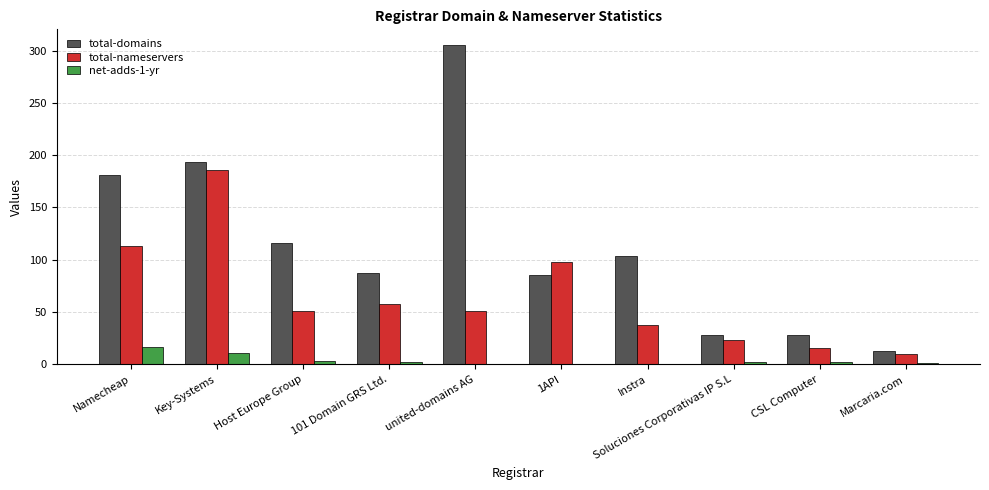

What is the greatest value displayed?

305